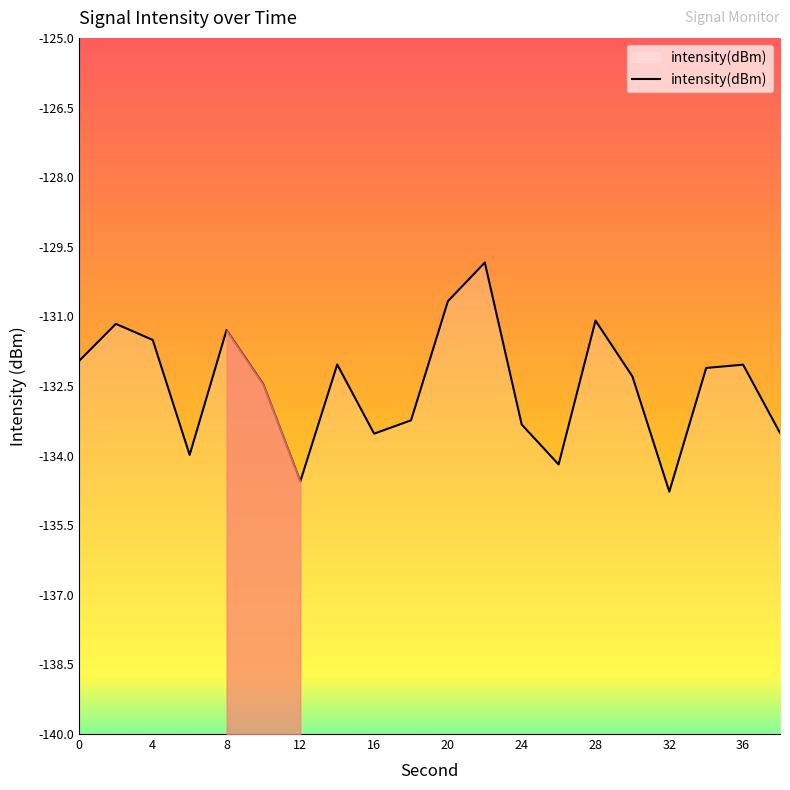

The intensity(dBm) series shows -133.3 at 24. True or false?

True